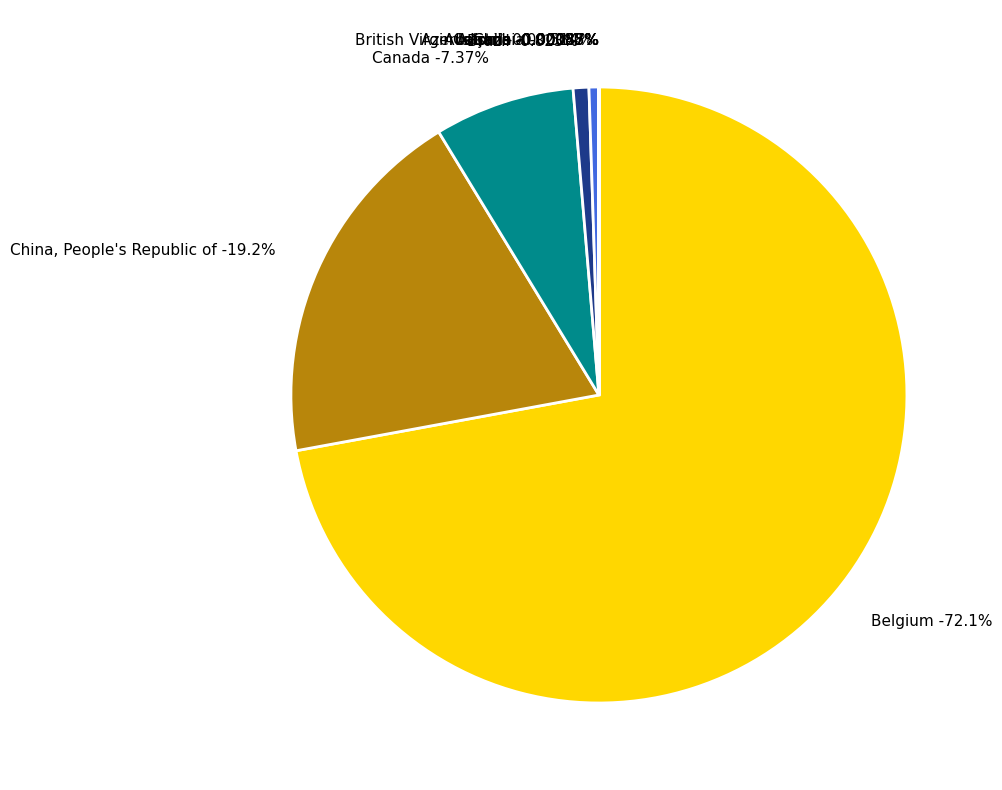

To the nearest percent, what is the difference between the Brazil and Belgium slice percentages?

71%